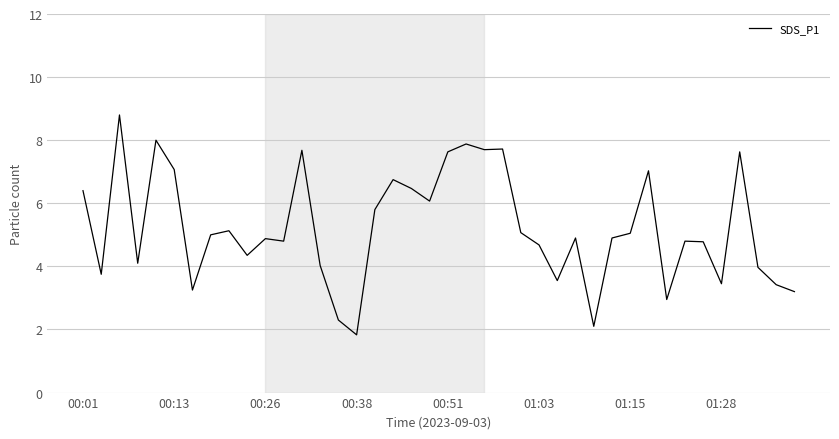

What is the smallest value displayed?

1.8